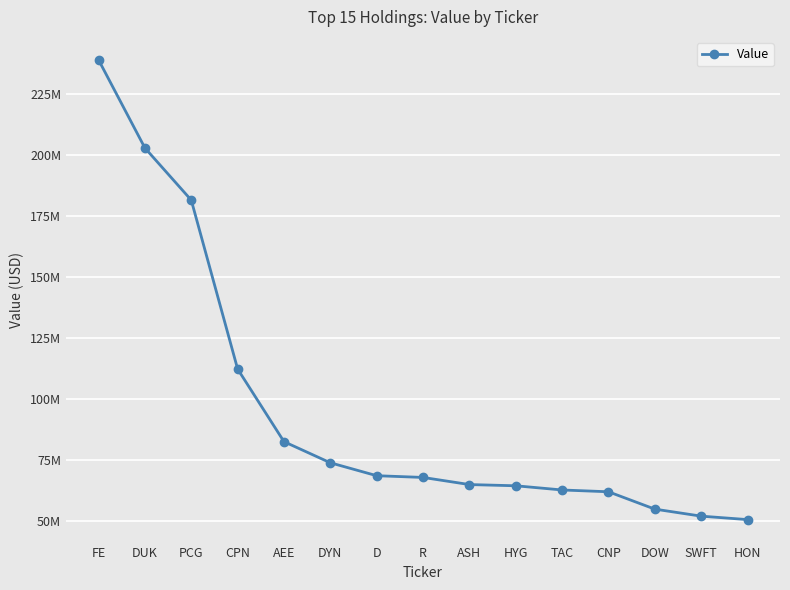

Does the chart have visible grid lines?

Yes